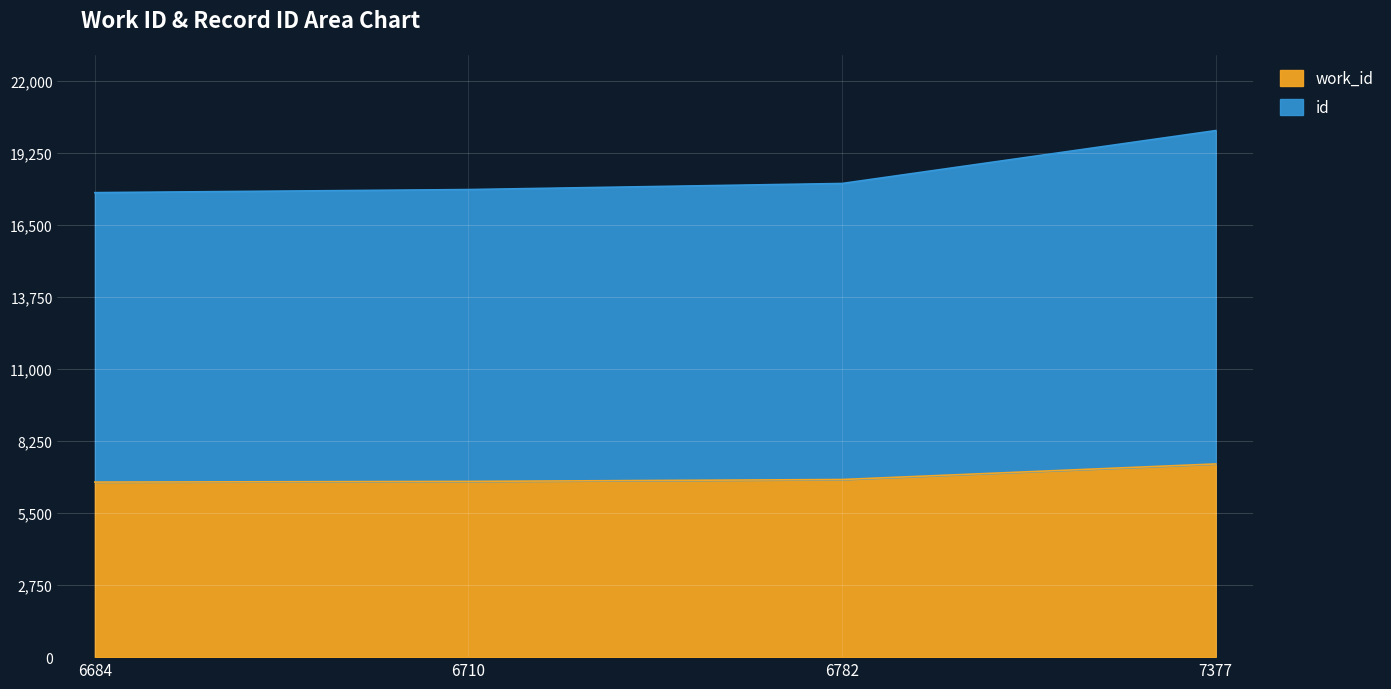

True or false: id and work_id intersect in this chart.

False